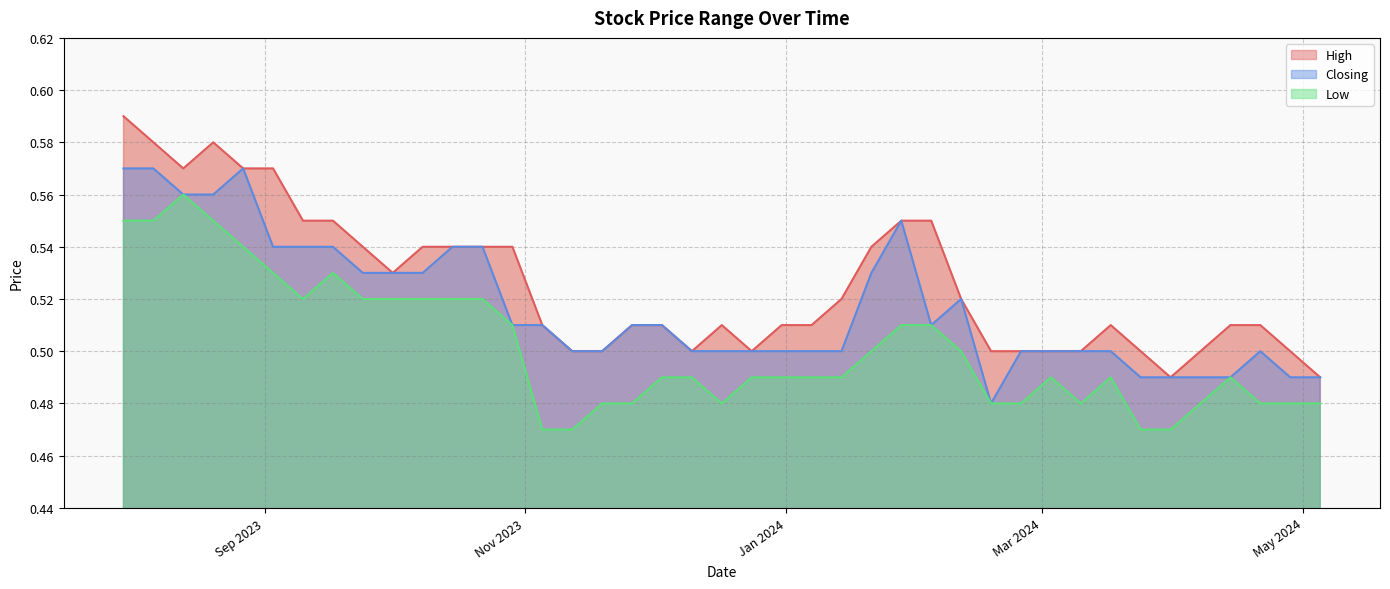

Rank the series by their maximum value, from highest to lowest.

High, Closing, Low